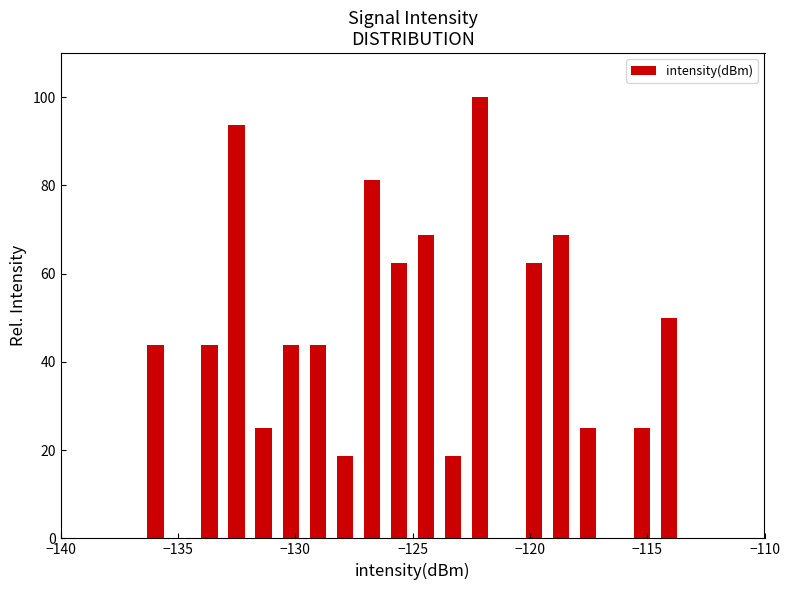

Around what value on the x-axis is the tallest bar? Give the approximate position of its centre, as read against the axis.

-122.0